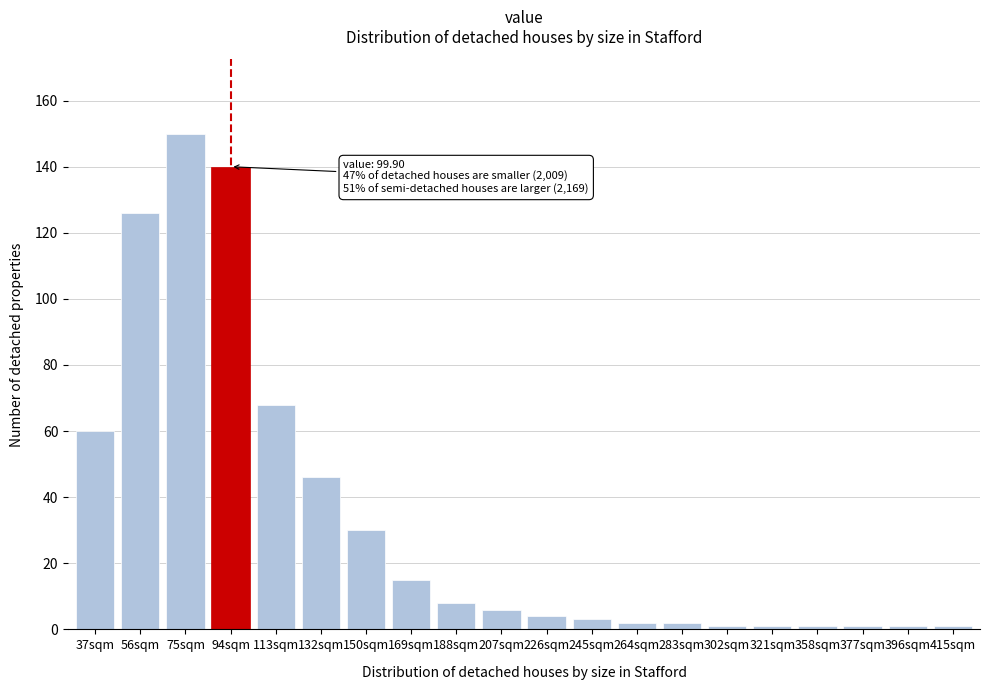

Reading right to left, list all the values displayed in this chart.

1	1	1	1	1	1	2	2	3	4	6	8	15	30	46	68	140	150	126	60